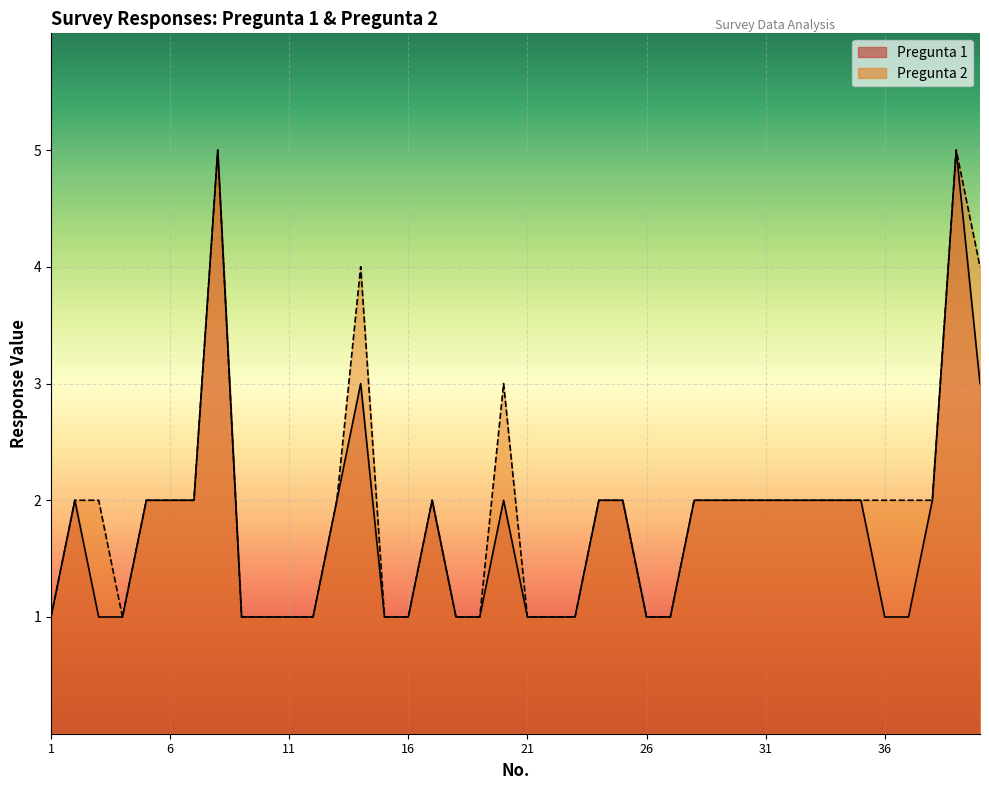

At which label does Pregunta 2 first exceed 2?

8